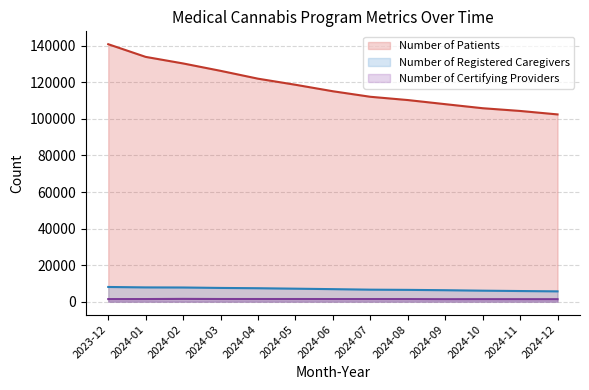

How many lines are shown in the chart?

3